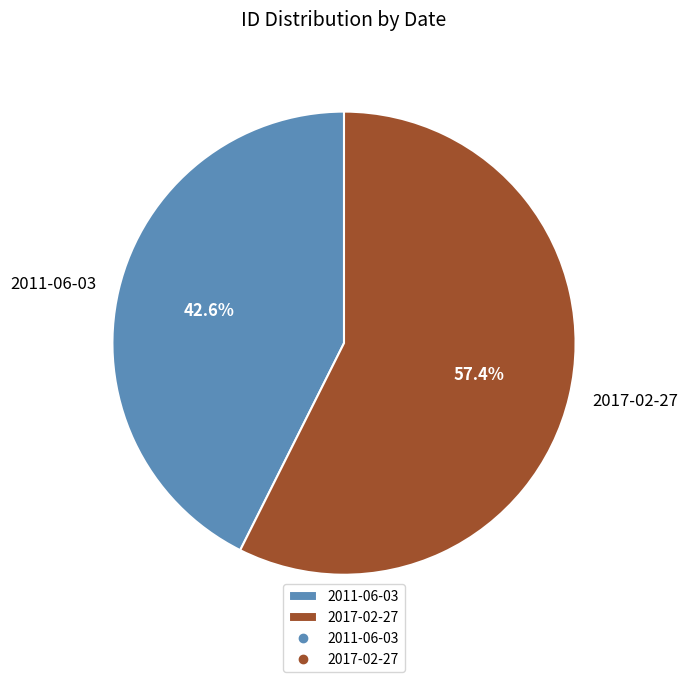

Is the sum of 2017-02-27 and 2011-06-03 greater than half?

Yes